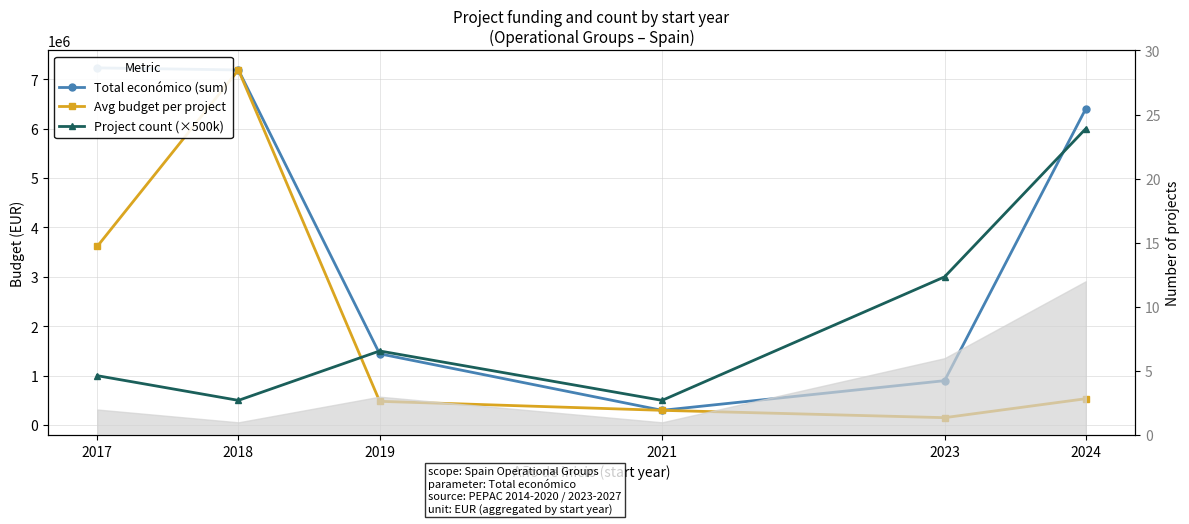

What value does the Project count (×500k) series have at 2017?

1000000.0